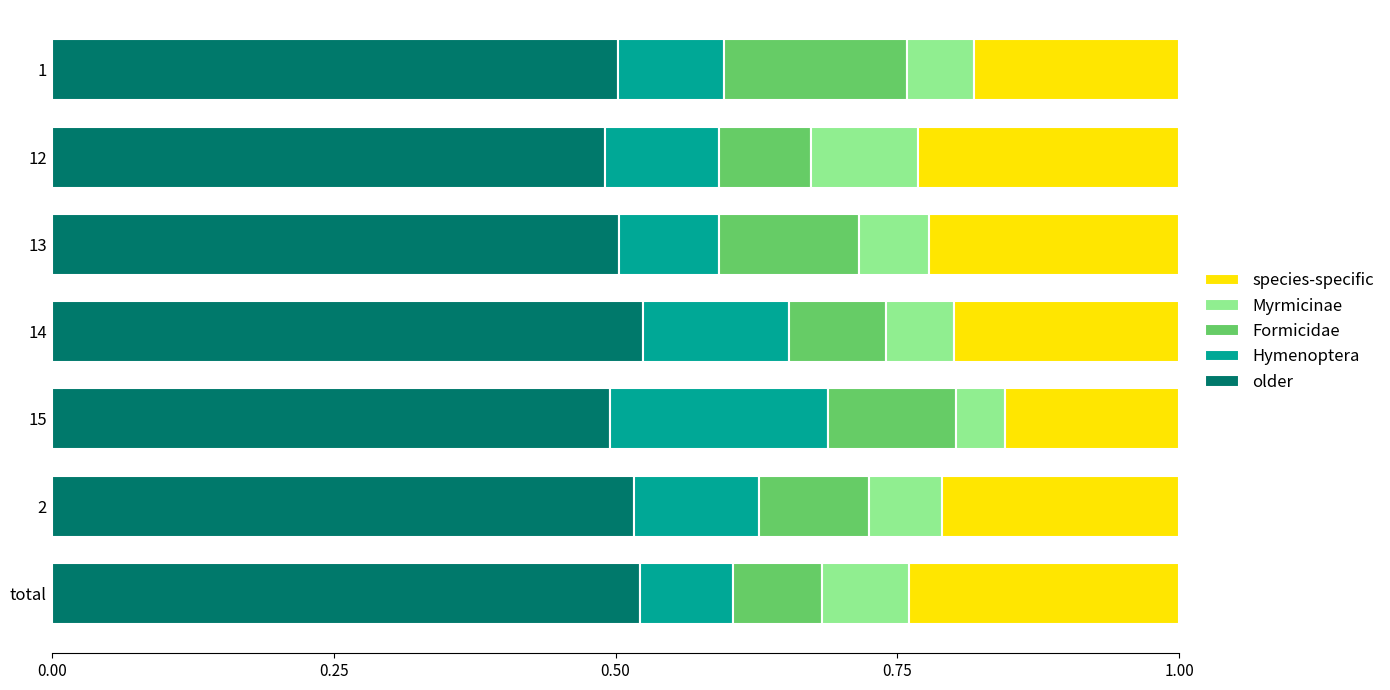

The older series shows 0.5 at 15. True or false?

True